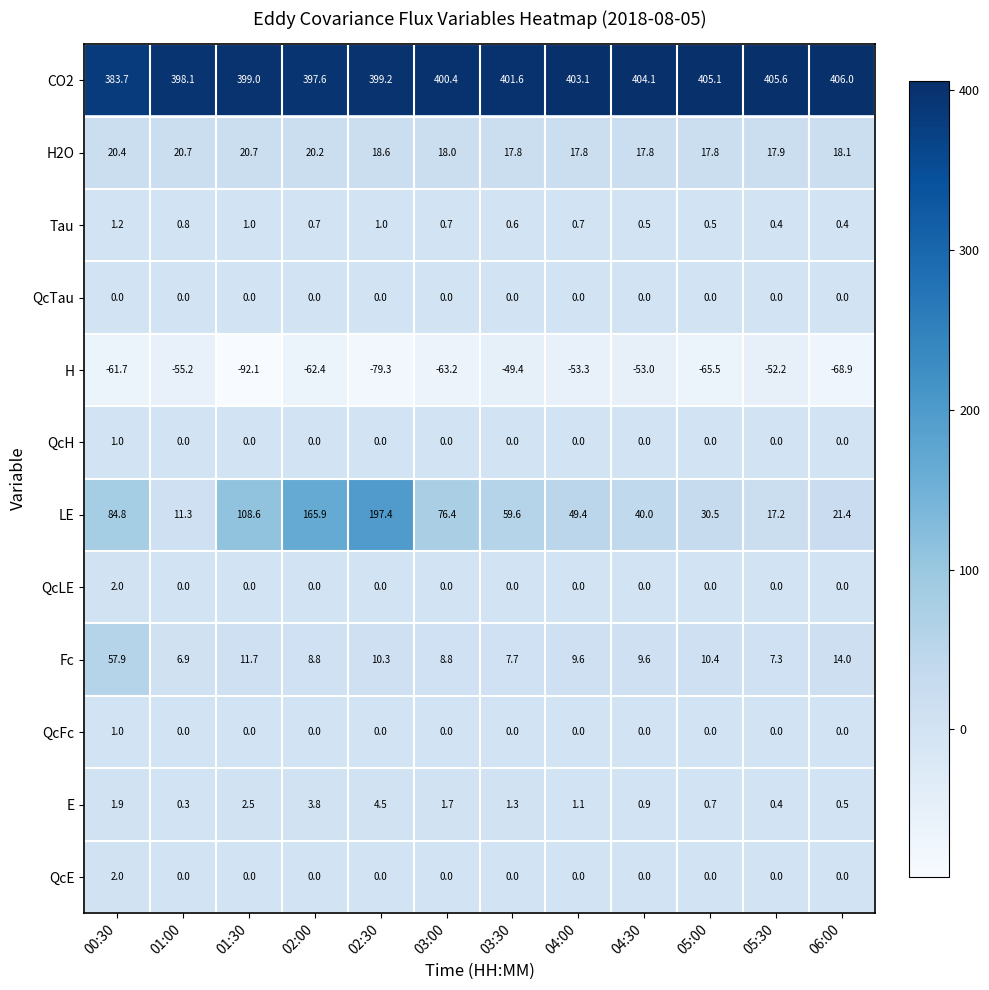

List the labels in order of E value, smallest first.

01:00, 05:30, 06:00, 05:00, 04:30, 04:00, 03:30, 03:00, 00:30, 01:30, 02:00, 02:30